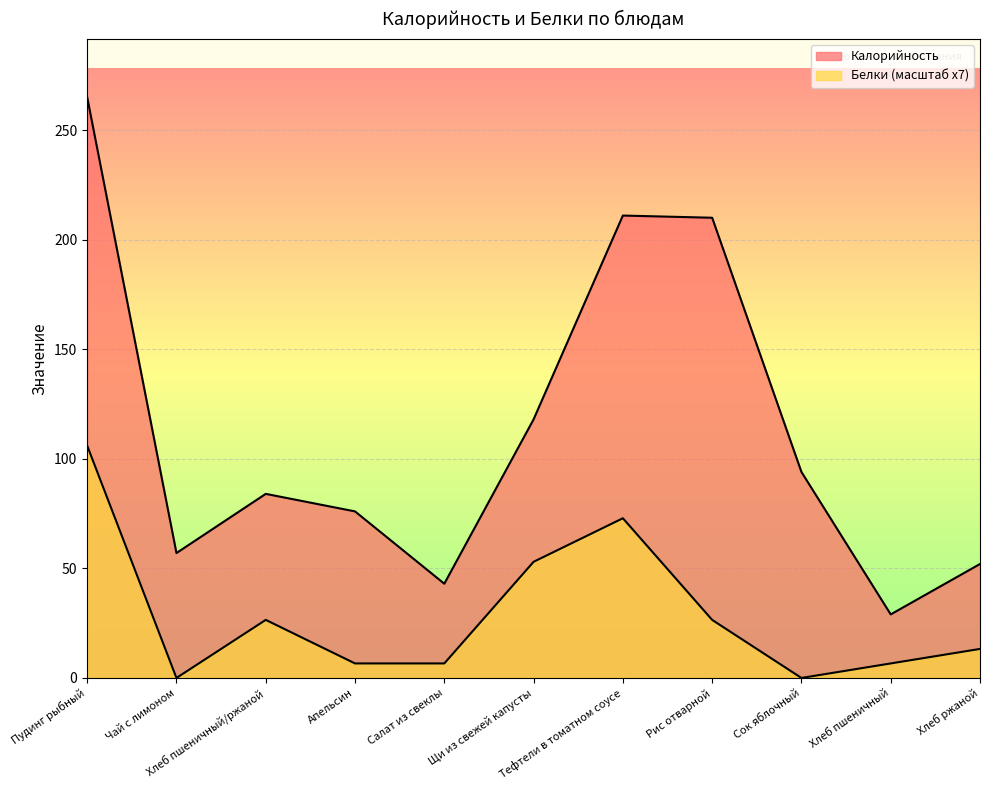

What is the difference between the Белки values at Тефтели в томатном соусе and Щи из свежей капусты?

19.9